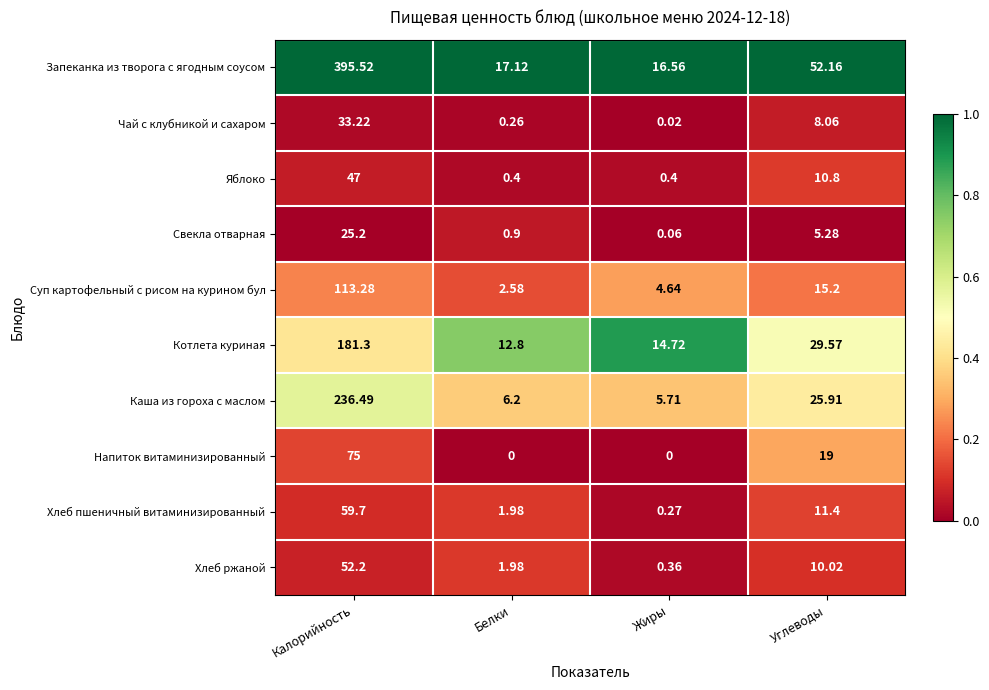

Which category has the lowest value in the Свекла отварная series?

Жиры